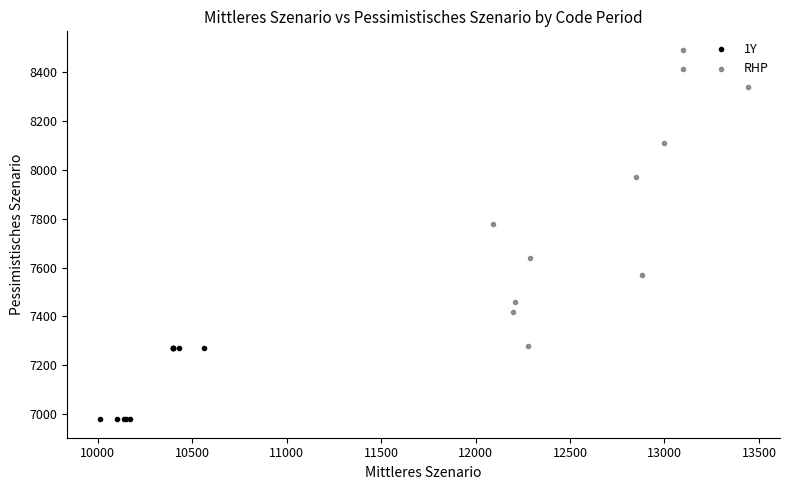

Which series contains the highest Y value?

RHP